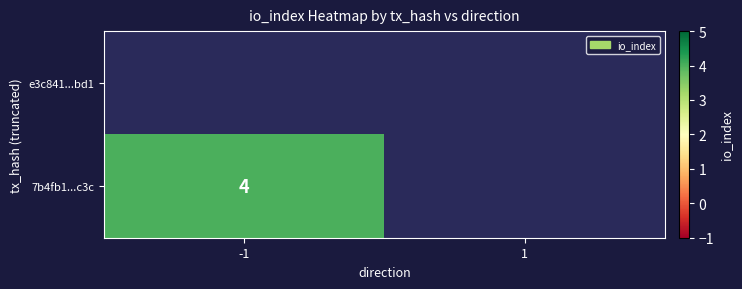

Between 1 and -1, which is larger?

1